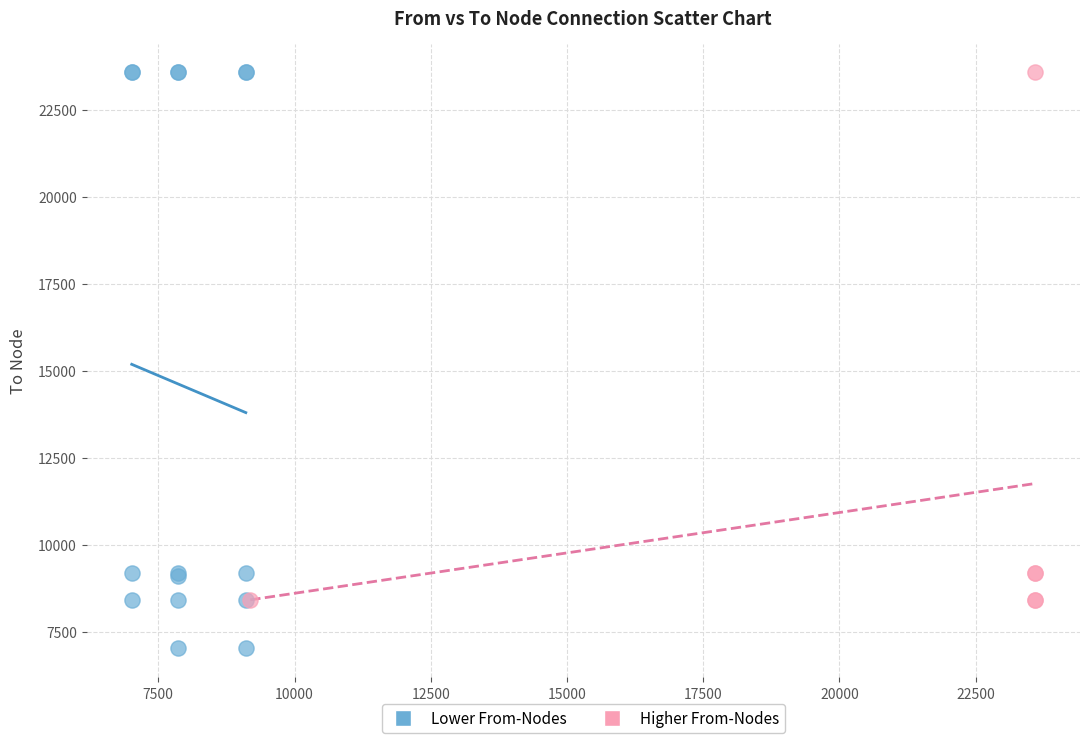

Which series contains the lowest Y value?

Lower From-Nodes